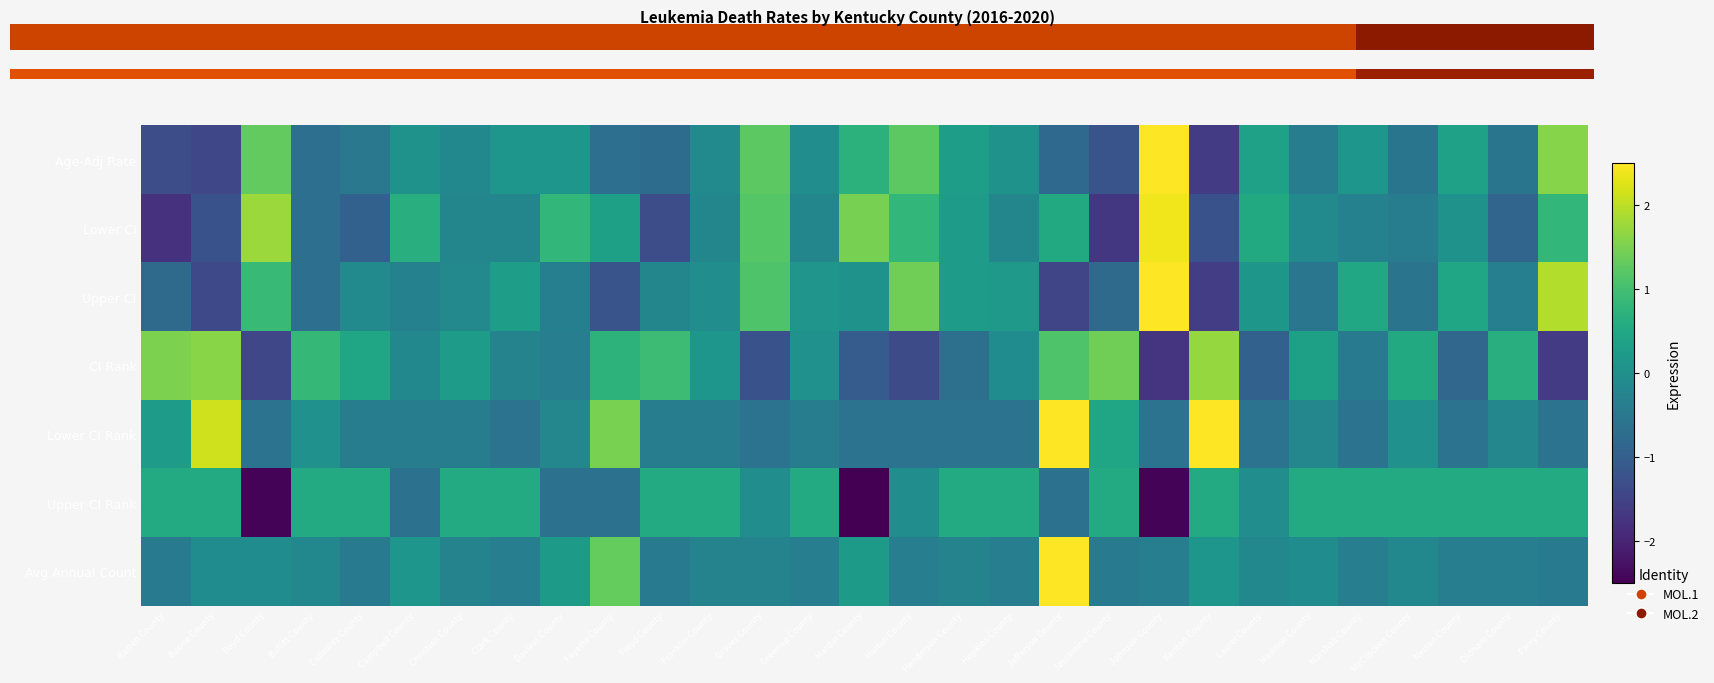

Is the value of CI Rank at Franklin County greater than the value of Avg Annual Count at Jefferson County?

No